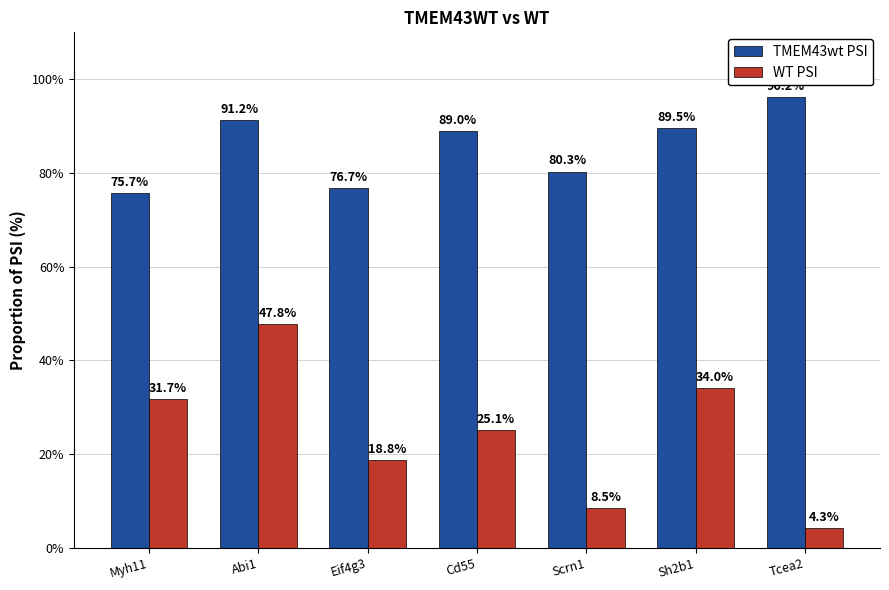

Does the chart contain stacked bars?

No